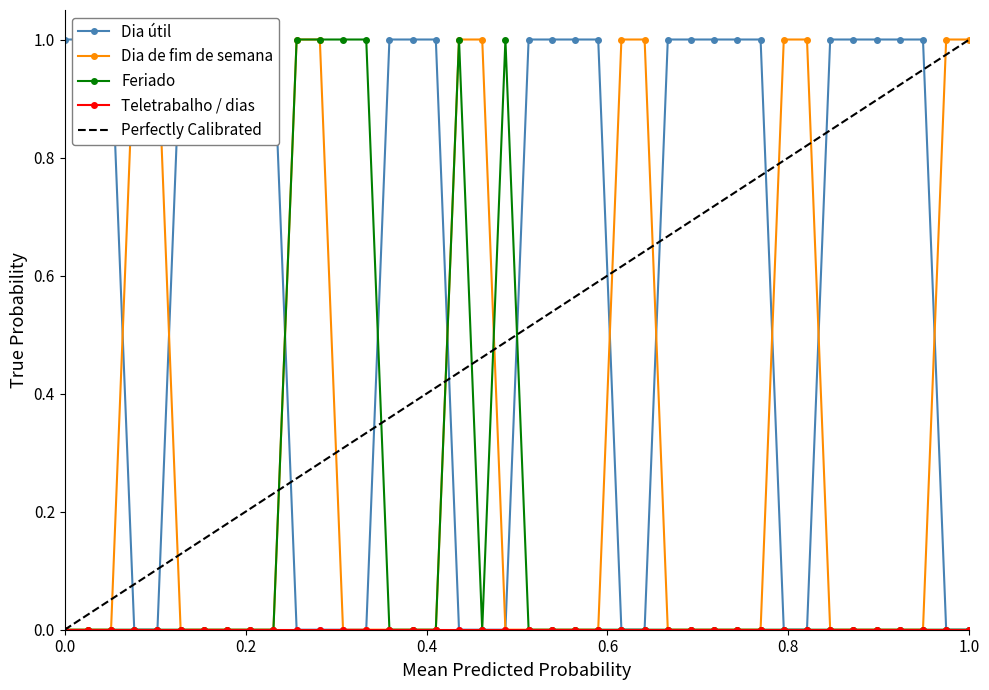

What is the sum of all Dia de fim de semana values?

12